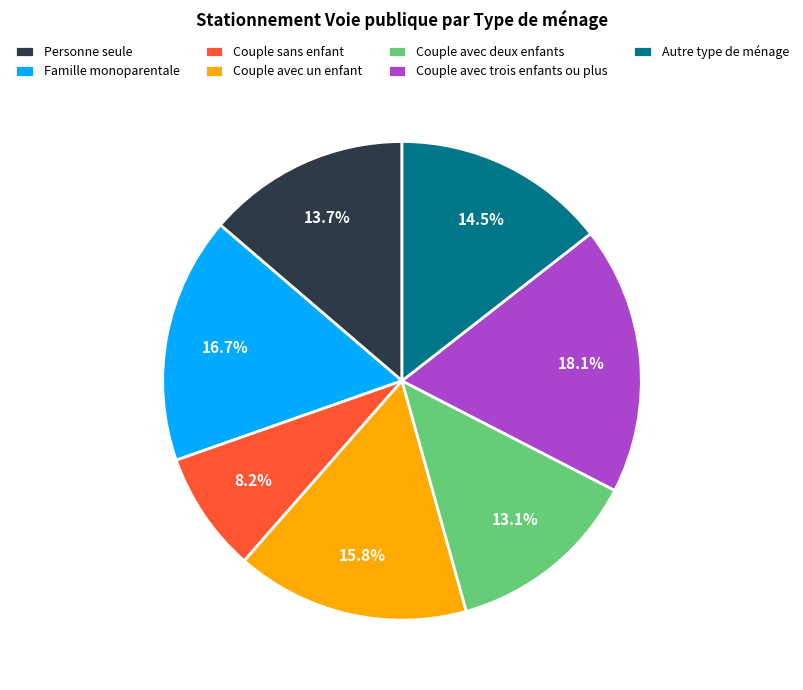

To the nearest percent, what is the average slice percentage?

14%